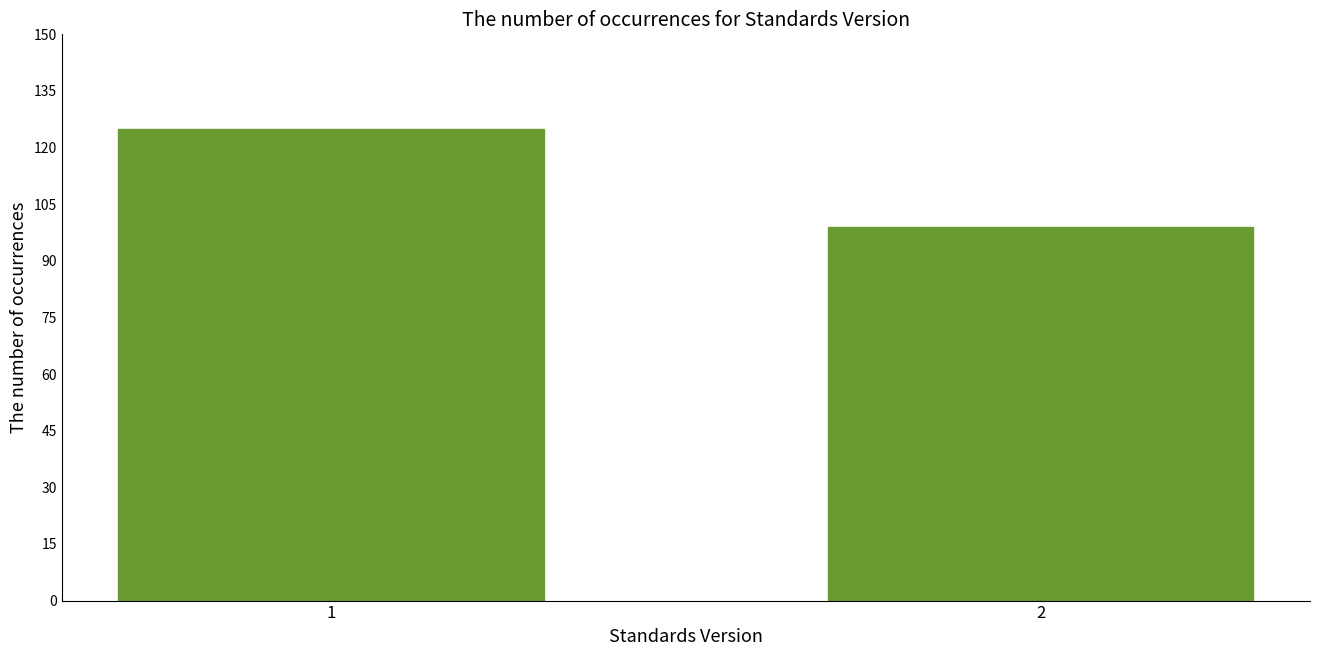

Reading right to left, extract all data points from this chart.

99	125